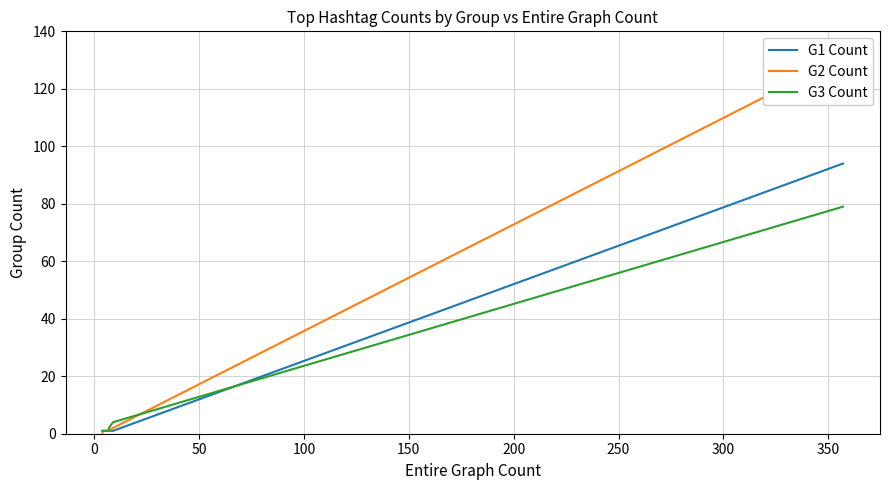

What are all the series names shown in the legend?

G1 Count, G2 Count, G3 Count